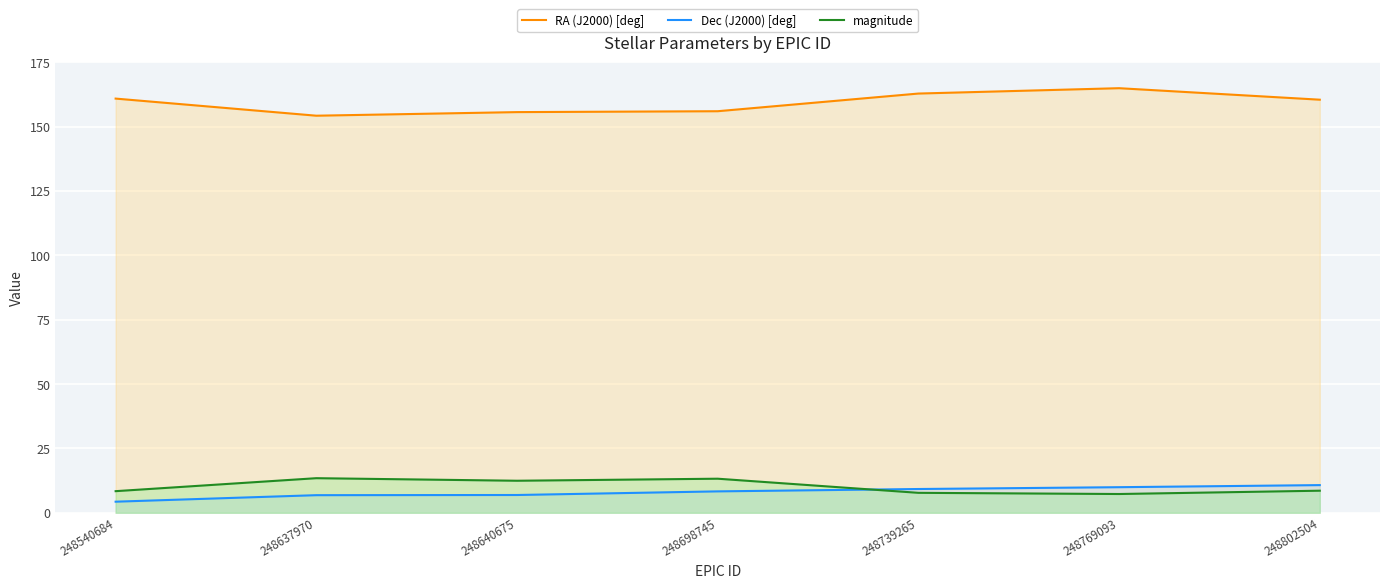

What is the smallest value displayed?

4.3